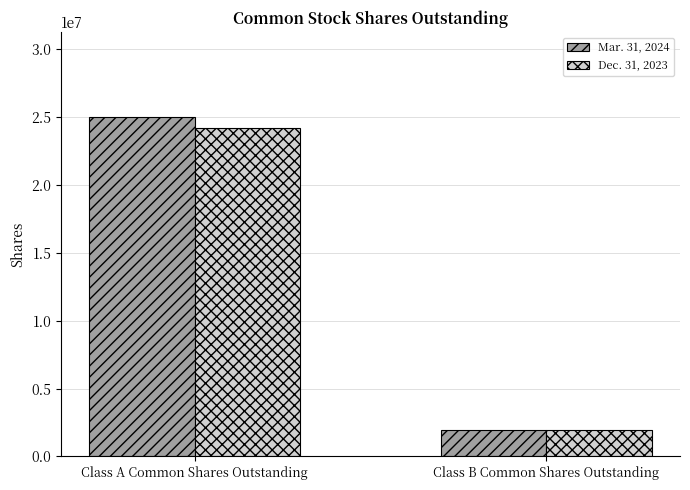

What is the label of the 2nd bar from the left?

Class B Common Shares Outstanding